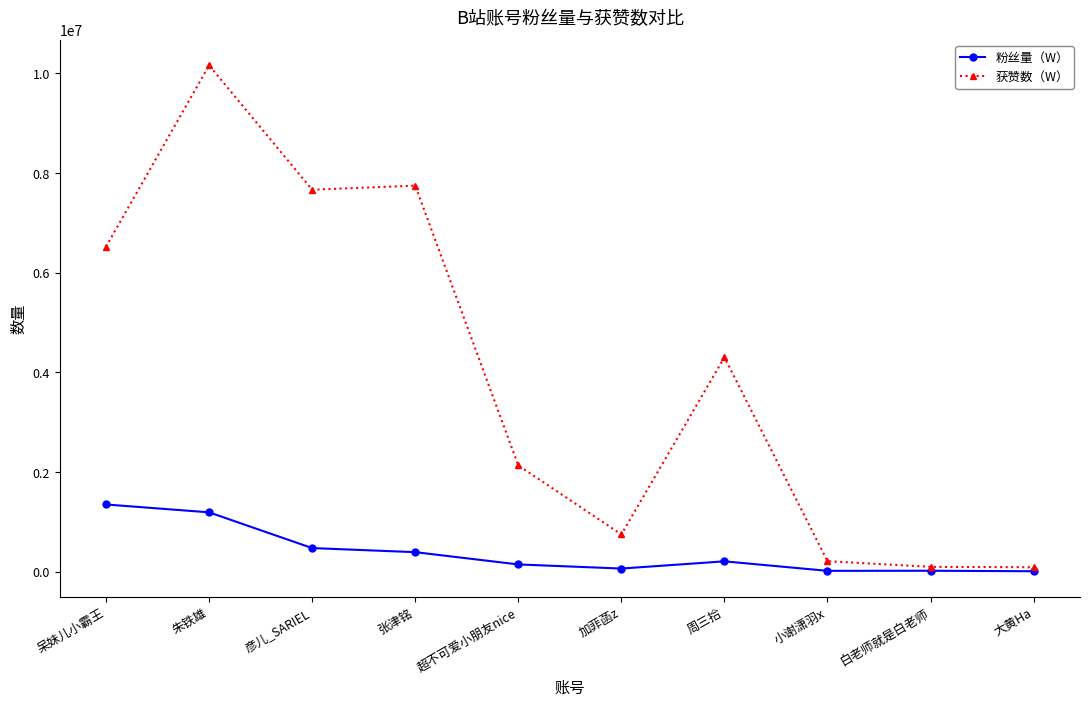

What is the difference between the maximum and second lowest values in the 获赞数（W） series?

10064420